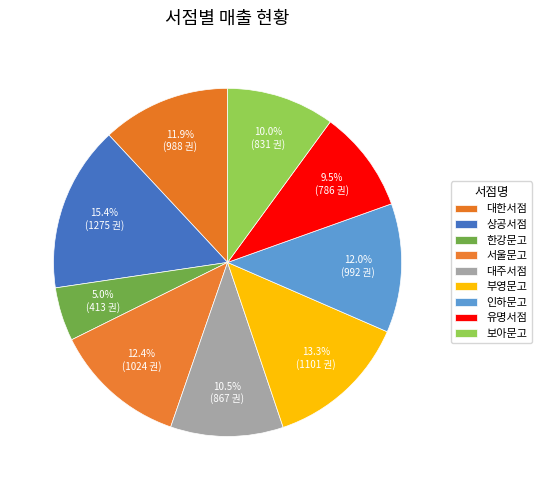

Is the sum of 유명서점 and 보아문고 greater than half?

No